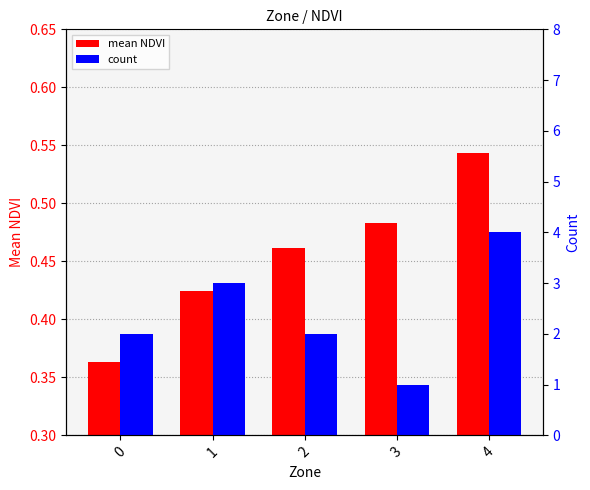

What is the value of the mean NDVI bar at the 3rd from the left?

0.5